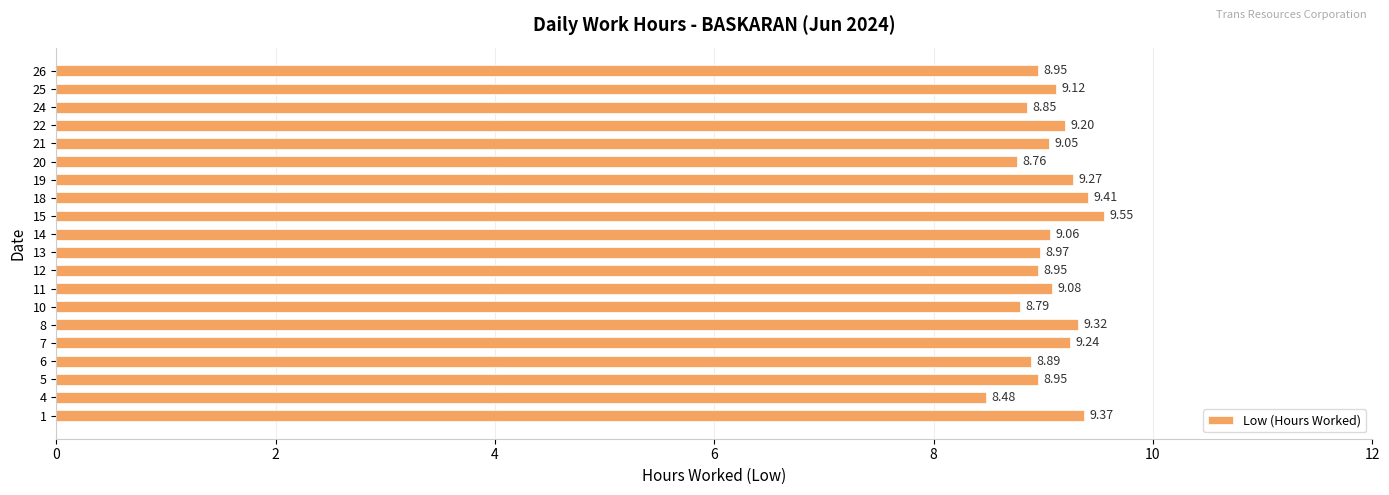

How many data points are less than 9?

9